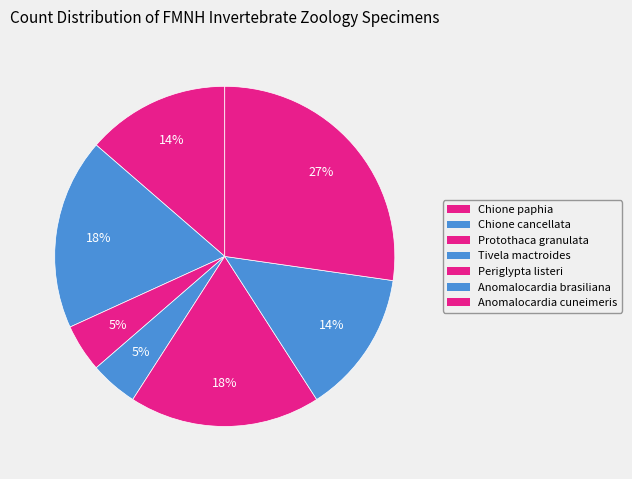

How many slices are in this pie chart?

7